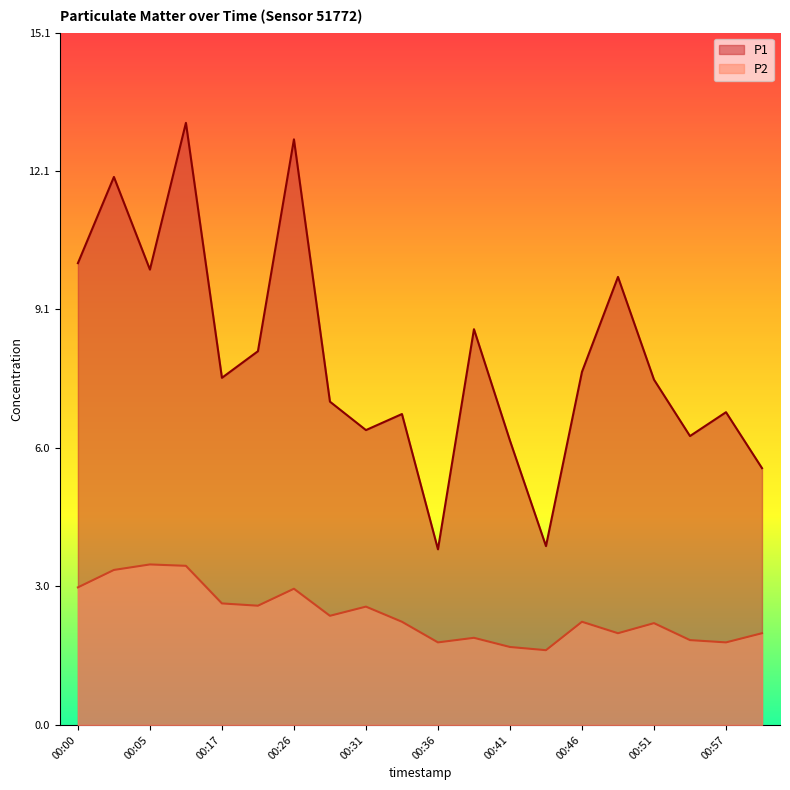

At how many categories does at least one series exceed 7?

12